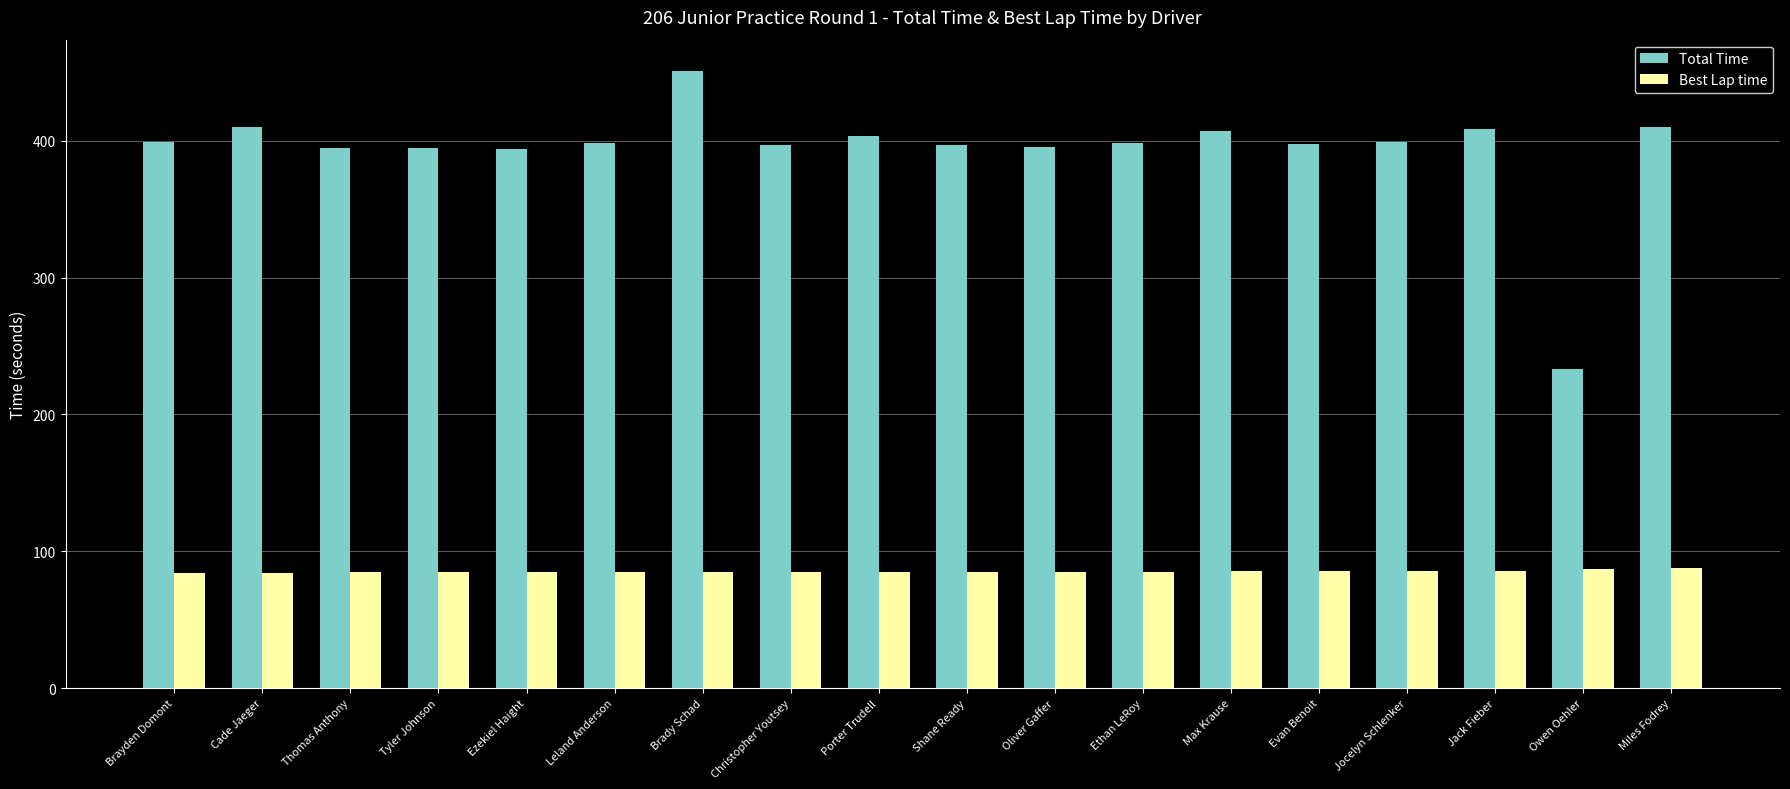

Is the value of Best Lap time at Jack Fieber greater than the value of Total Time at Brady Schad?

No